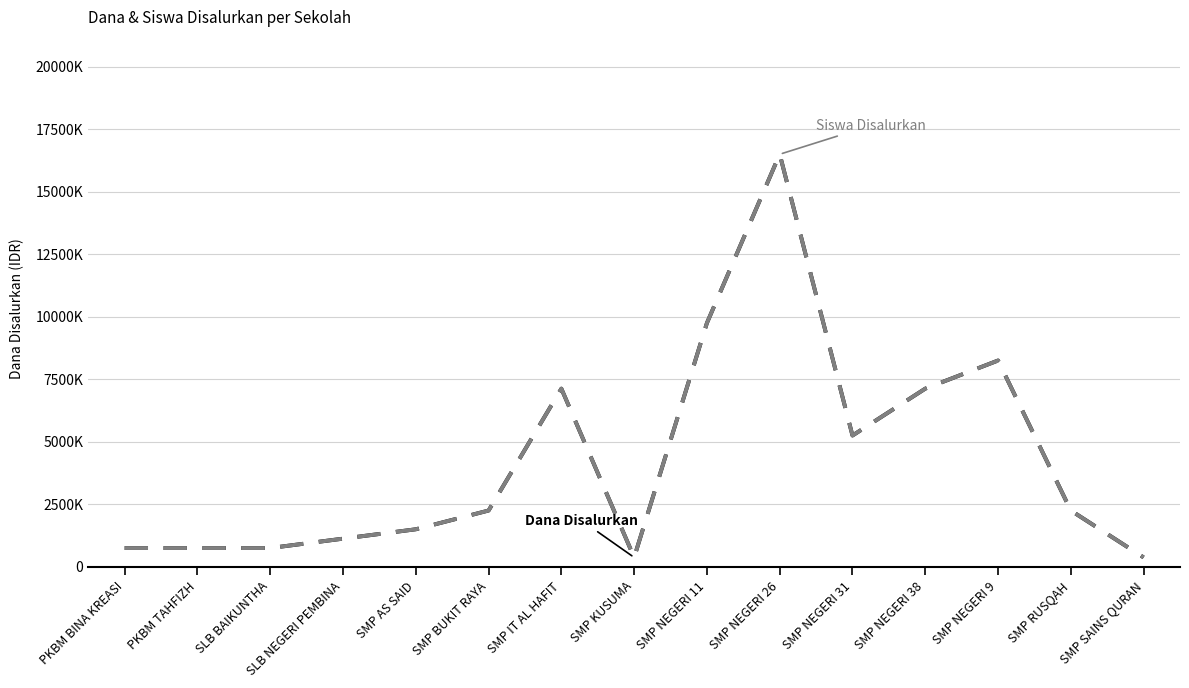

Between SMP RUSQAH and SLB NEGERI PEMBINA, which is larger?

SMP RUSQAH